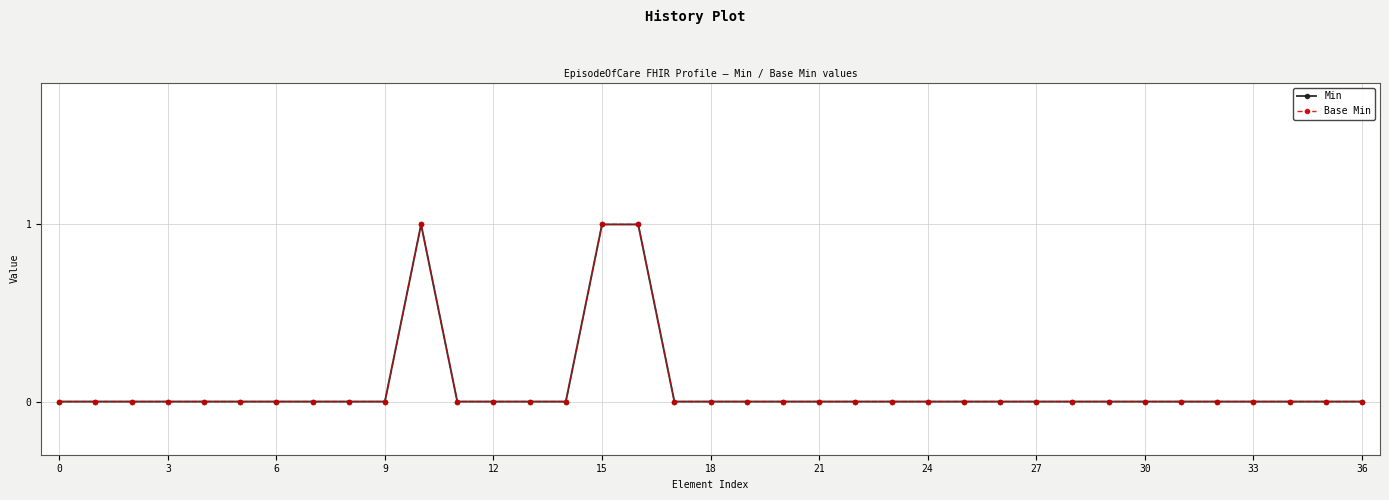

What is the label of the 2nd point from the right?

35